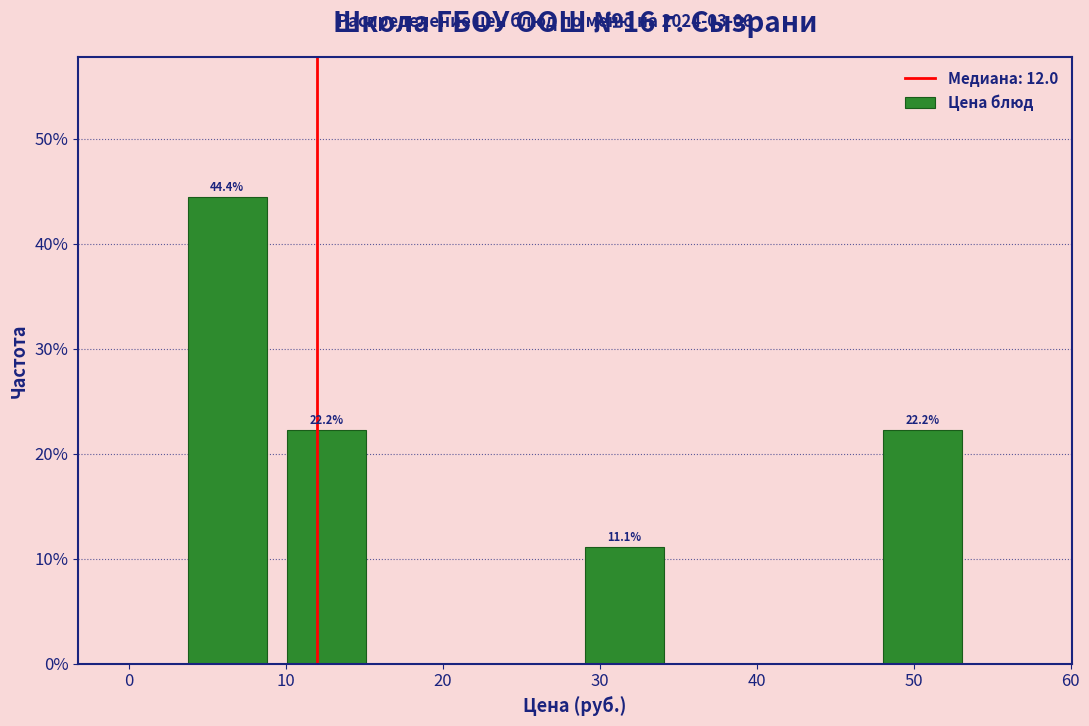

Over which range of the x-axis is the bar tallest?

3 to 9